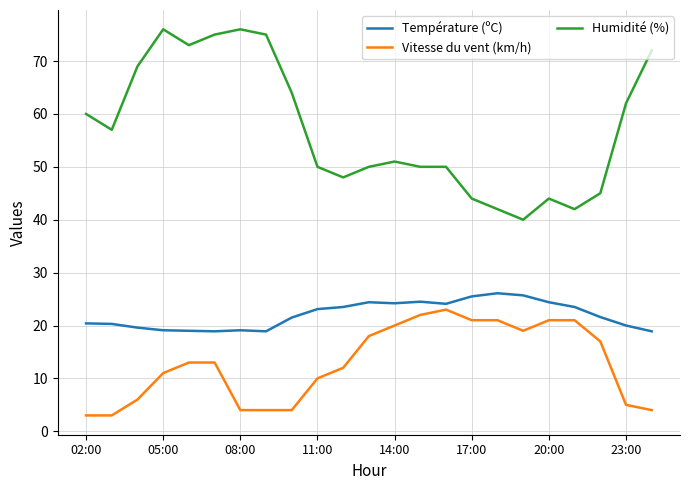

Does the chart have visible grid lines?

Yes